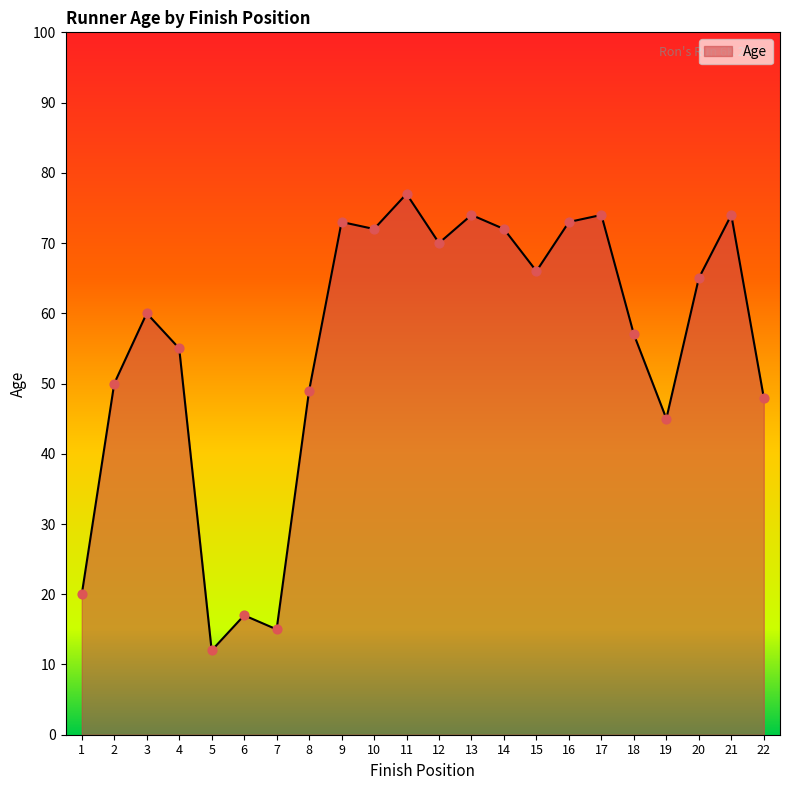

Approximately how many times larger is the value at 14 compared to 12?

1.0